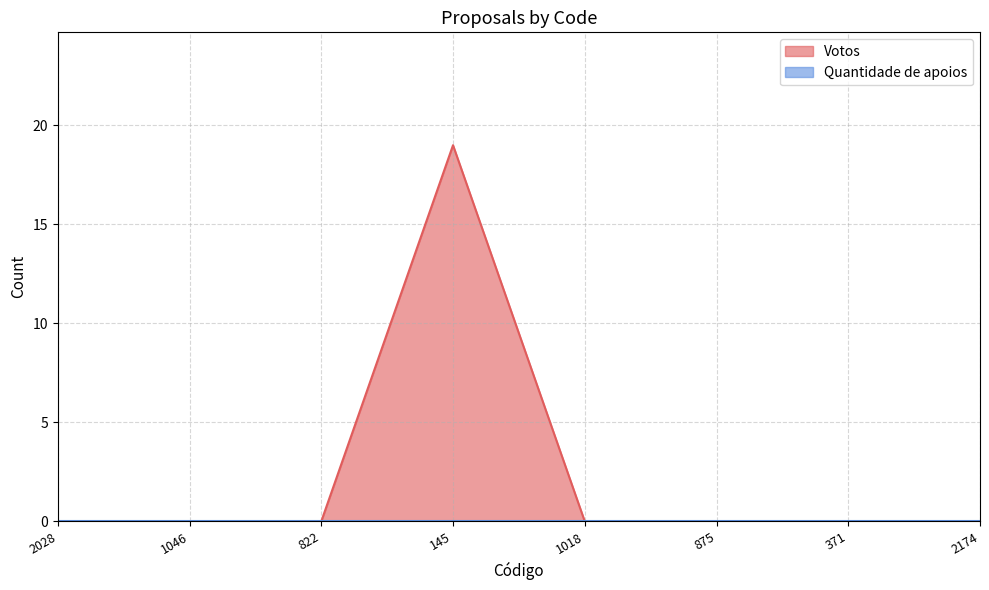

Where is the first local maximum?

145